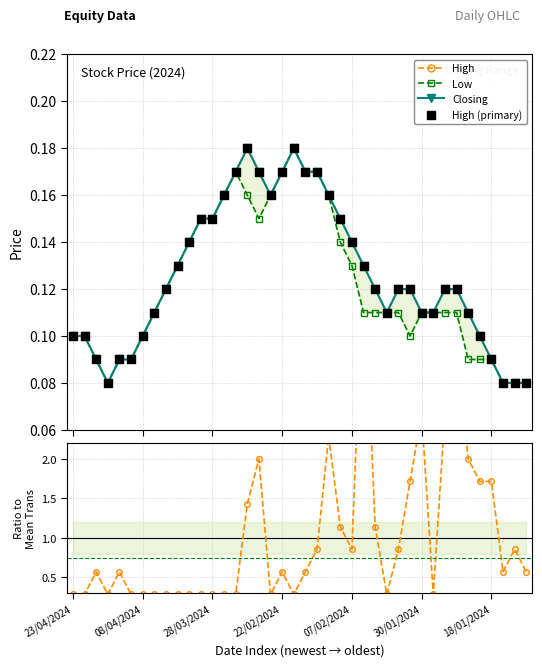

At how many categories does at least one series exceed 4?

1